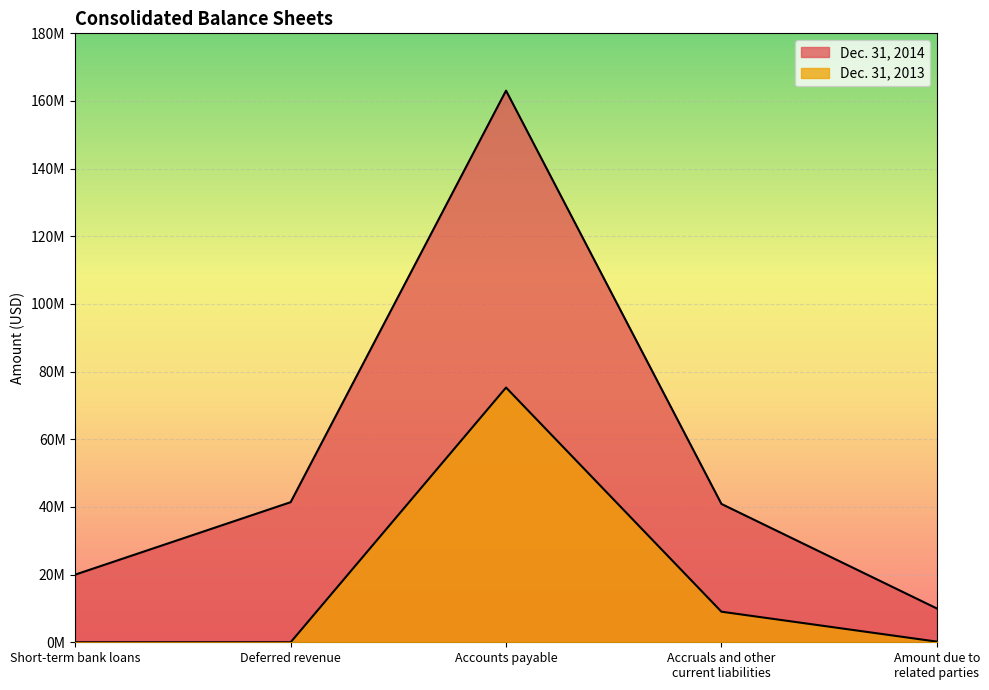

The Dec. 31, 2014 series shows 41411000 at Deferred revenue. True or false?

True